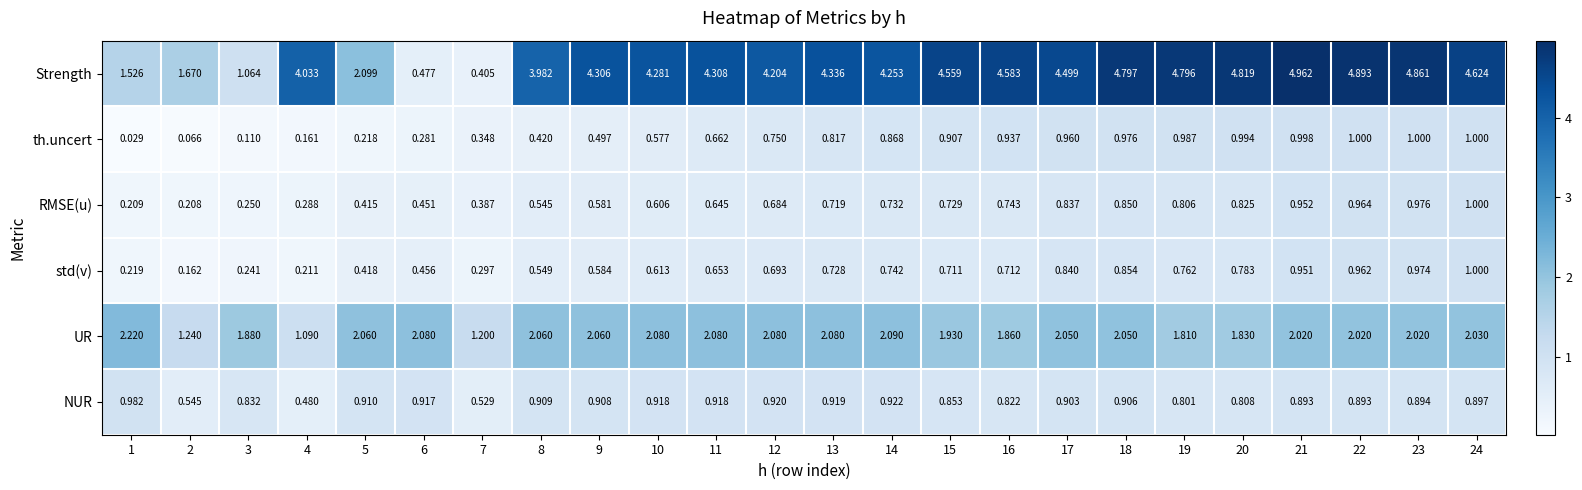

At 2, list the series in order from smallest to largest.

th.uncert, std(v), RMSE(u), NUR, UR, Strength